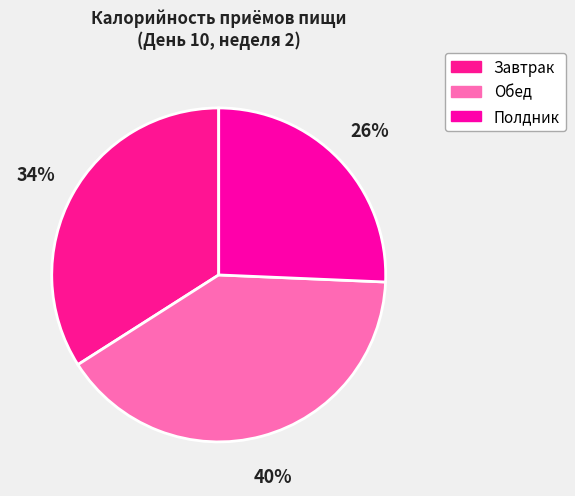

Does any single category account for the majority?

No